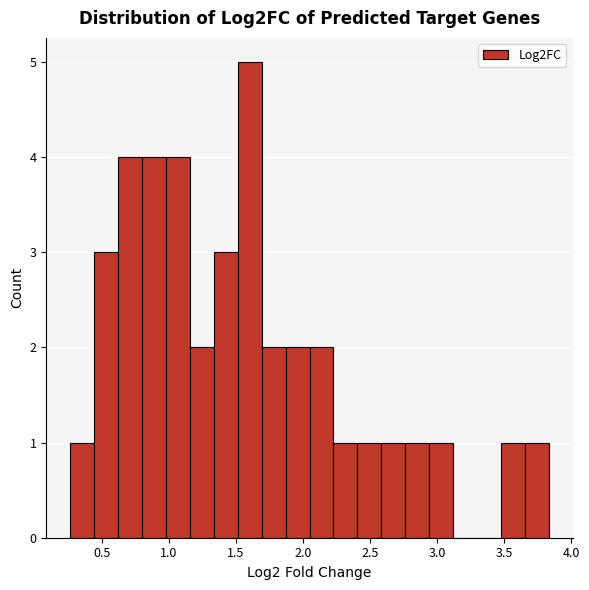

Around what value on the x-axis is the tallest bar? Give the approximate position of its centre, as read against the axis.

1.60